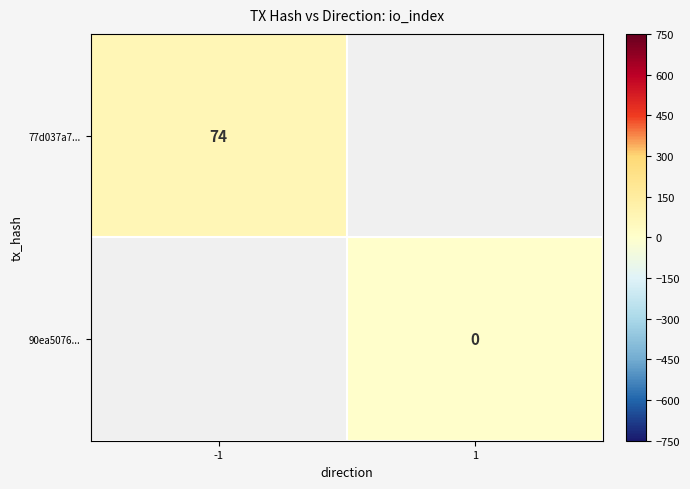

The value of 77d037a7... at -1 is 117. True or false?

False